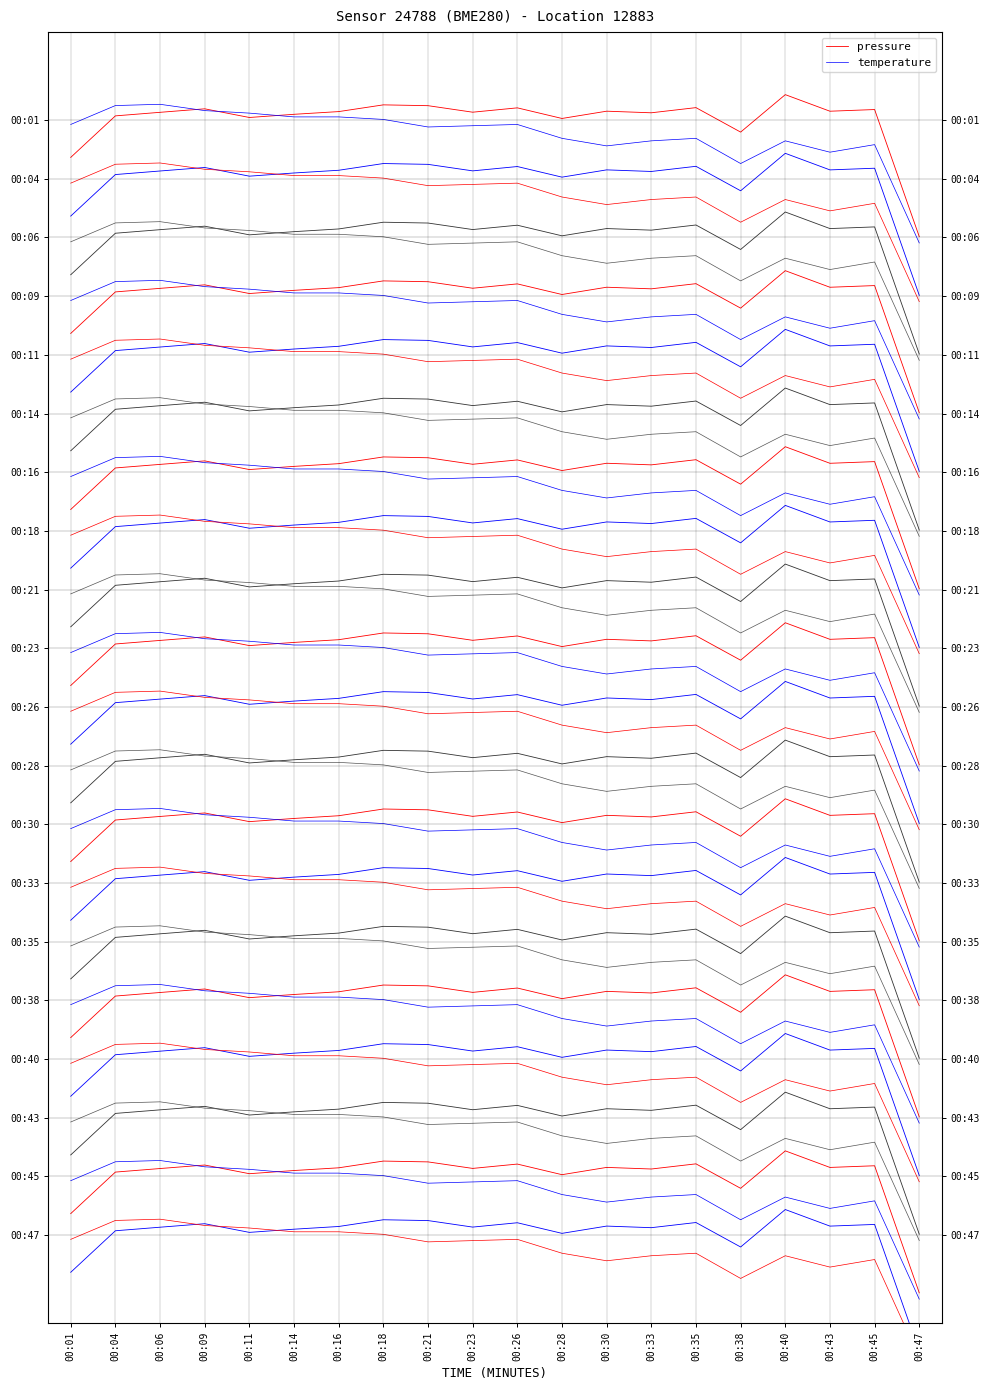

True or false: pressure has more than 0 points higher than both neighbors.

True